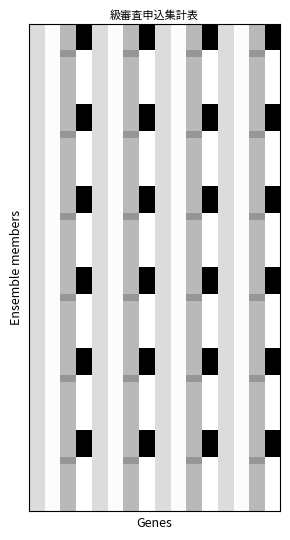

Reading left to right, transcribe all the data shown in this chart.

県終身会員未登録者_1級: 0=1100	1=100	2=2200	3=8000
県終身会員未登録者_2級: 0=1100	1=100	2=2200	3=8000
県終身会員未登録者_3級: 0=1100	1=100	2=2200	3=8000
県終身会員未登録者_4級: 0=1100	1=100	2=2200	3=8000
県終身会員_1級: 0=1100	1=100	2=3300	3=0
県終身会員_2級: 0=1100	1=100	2=2200	3=0
県終身会員_3級: 0=1100	1=100	2=2200	3=0
県終身会員_4級: 0=1100	1=100	2=2200	3=0
県終身会員_5級: 0=1100	1=100	2=2200	3=0
県終身会員_6級: 0=1100	1=100	2=2200	3=0
県終身会員_7級: 0=1100	1=100	2=2200	3=0
県終身会員_8級: 0=1100	1=100	2=2200	3=0